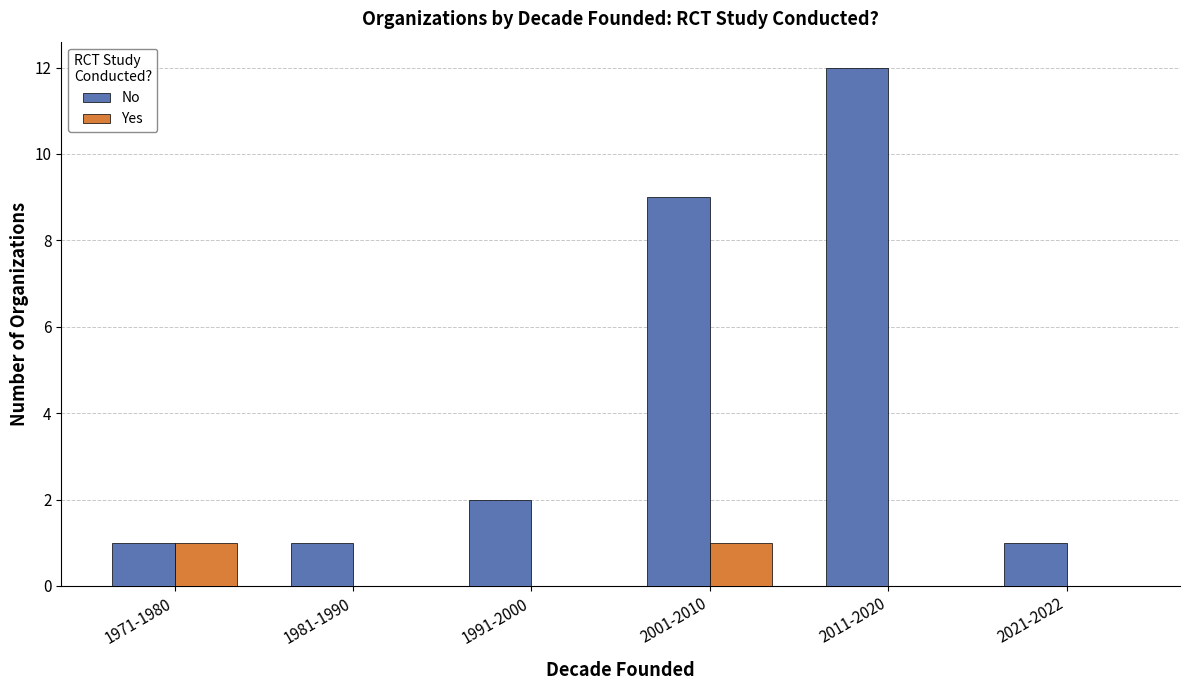

Reading right to left, extract all data points from this chart.

No: 1	12	9	2	1	1
Yes: 0	0	1	0	0	1